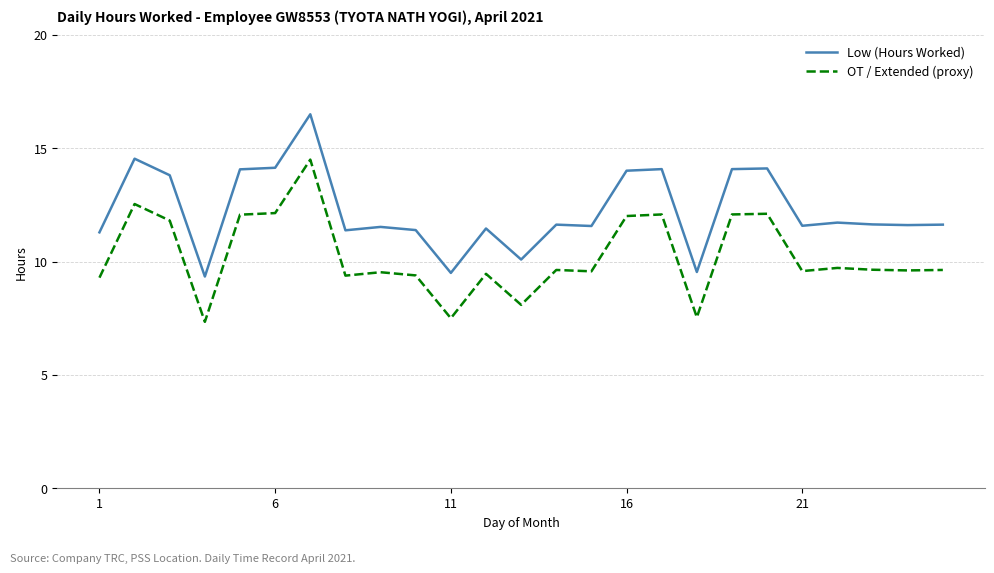

Does the chart have visible grid lines?

Yes